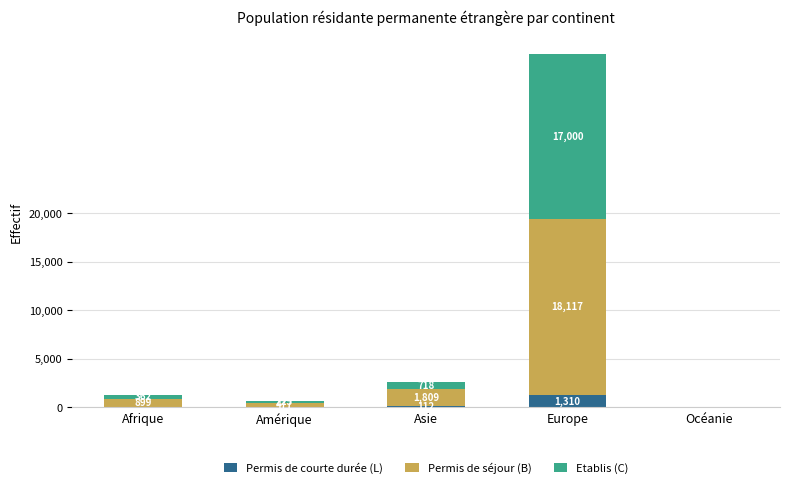

Is it true that Permis de courte durée (L) equals 1310 at Europe?

True